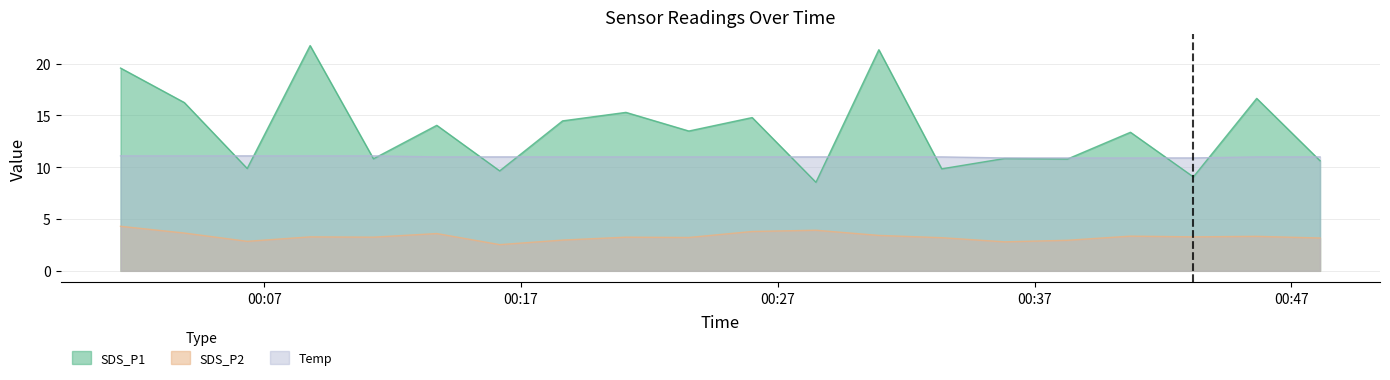

True or false: Temp and SDS_P2 cross at least once.

False